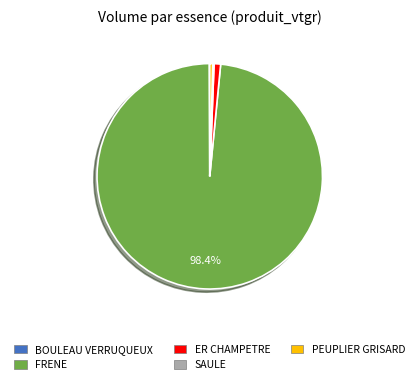

Is there a majority slice in this chart?

Yes